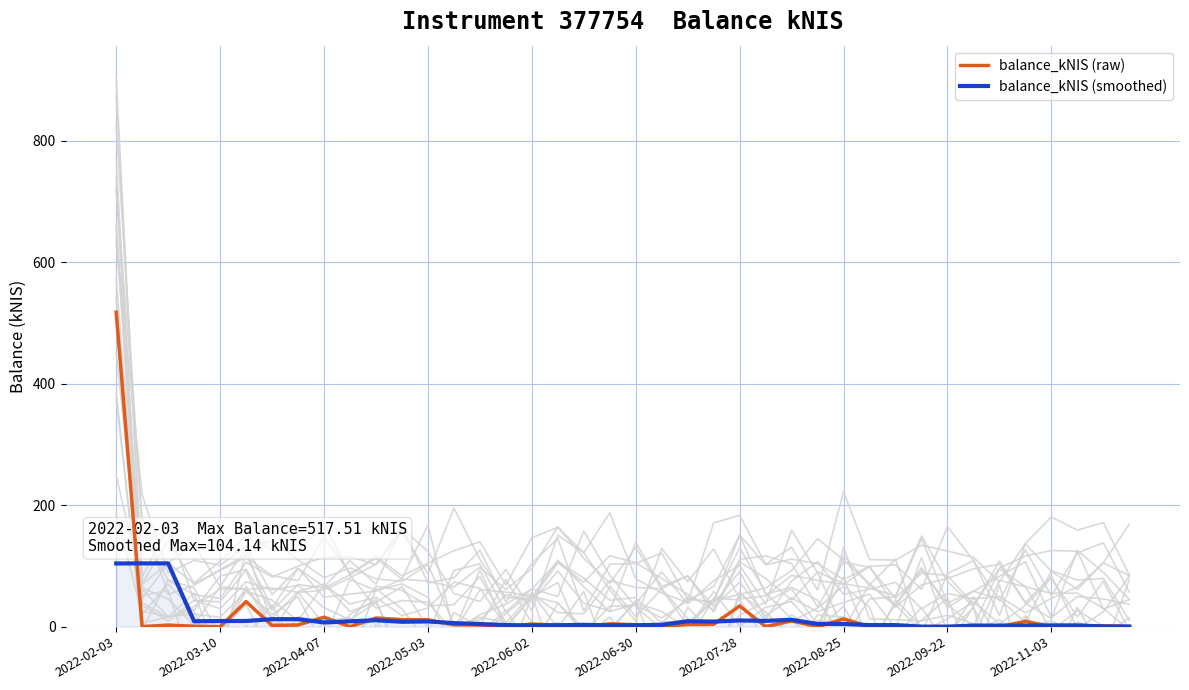

How many values in the balance_kNIS (smoothed) series are below 4?

18